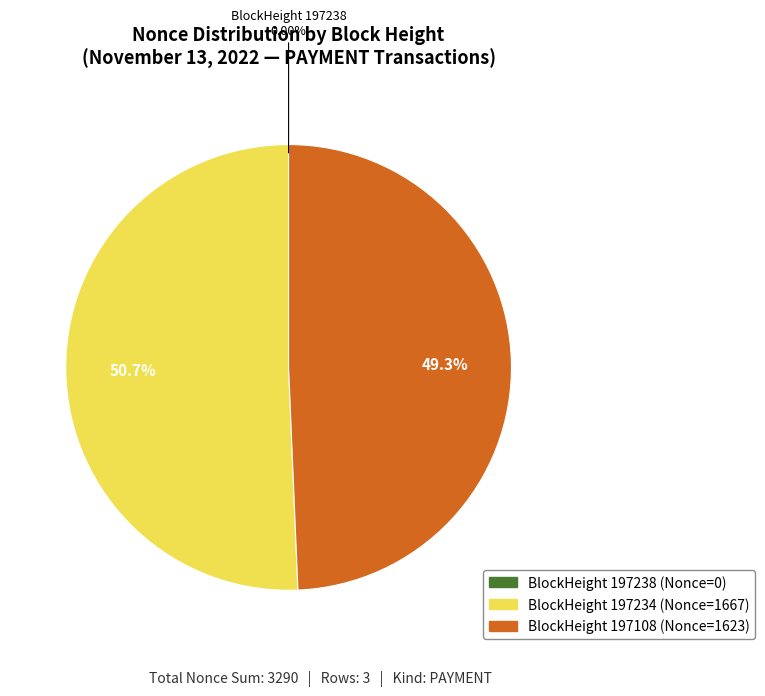

Is there any slice that represents more than half of the pie?

Yes